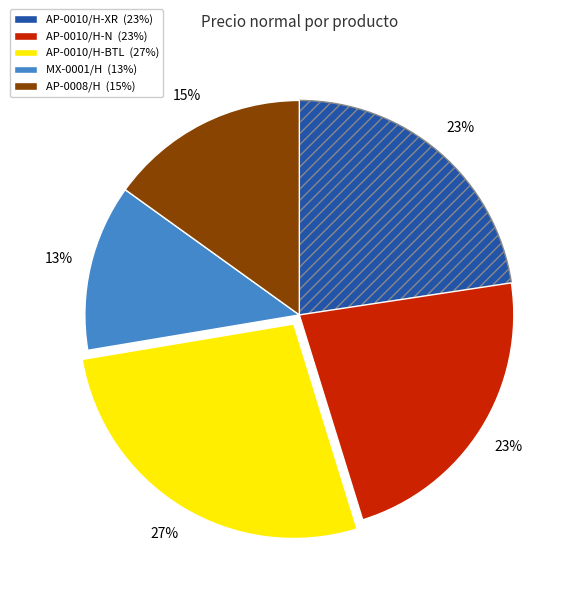

Is it true that AP-0010/H-BTL is 27% of the pie?

True